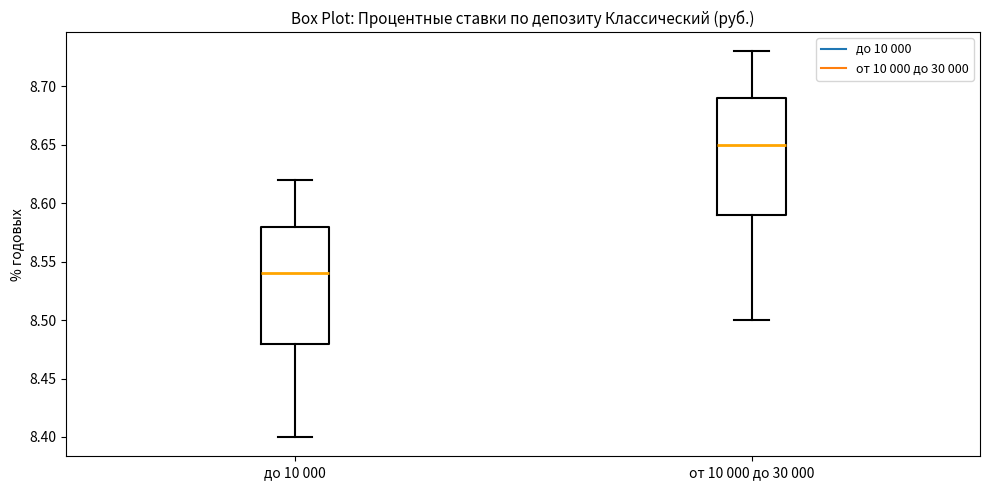

Which box's median line is the highest?

от 10 000 до 30 000